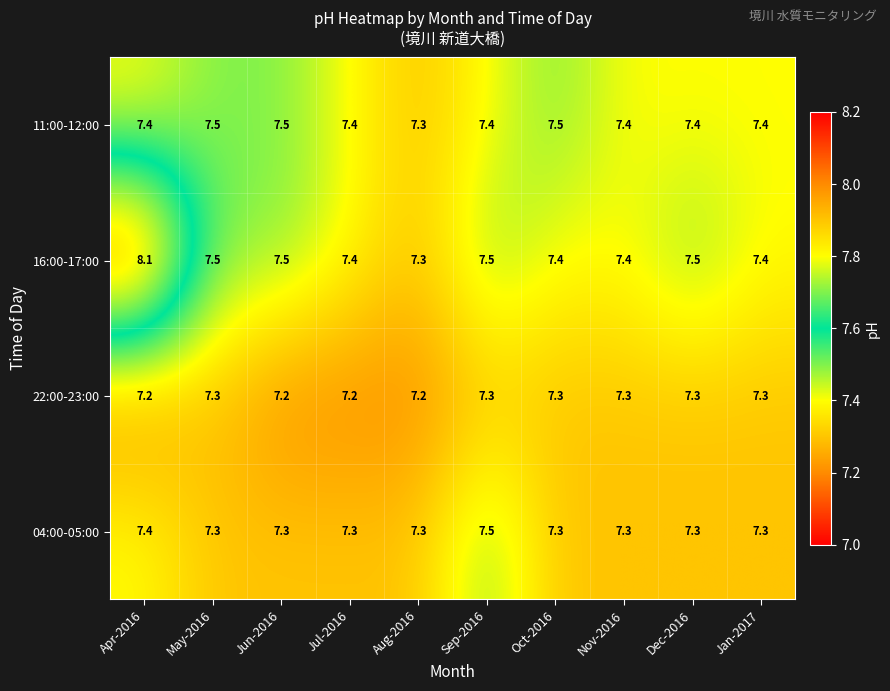

What is the difference between the highest and lowest values at Jan-2017?

0.1